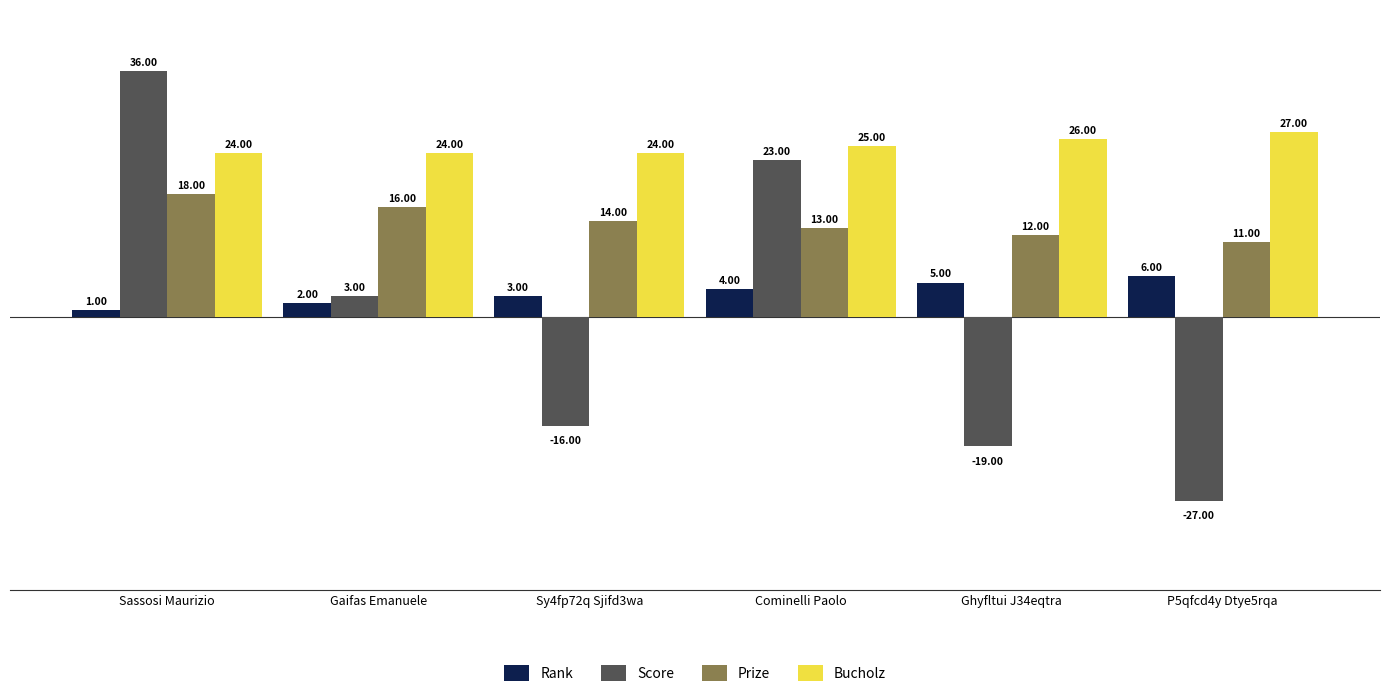

How many bars are there in total?

24